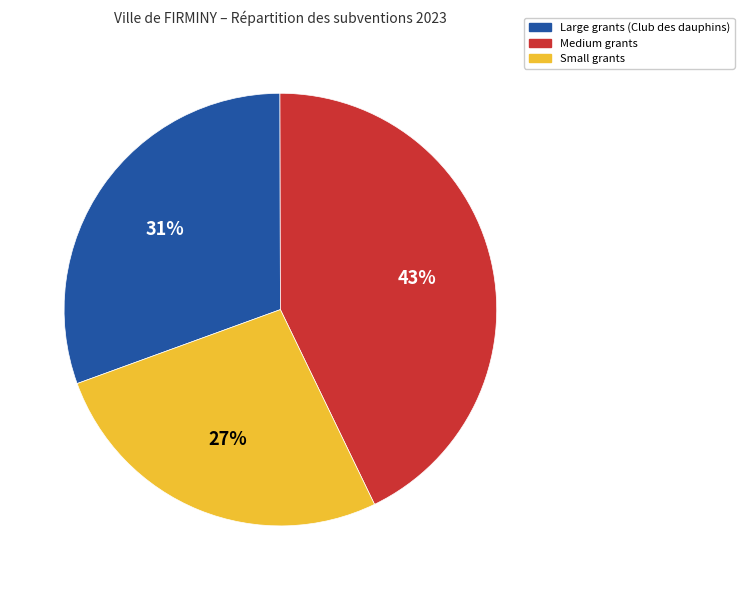

Rank the categories by value from highest to lowest.

Medium grants, Large grants (Club des dauphins), Small grants